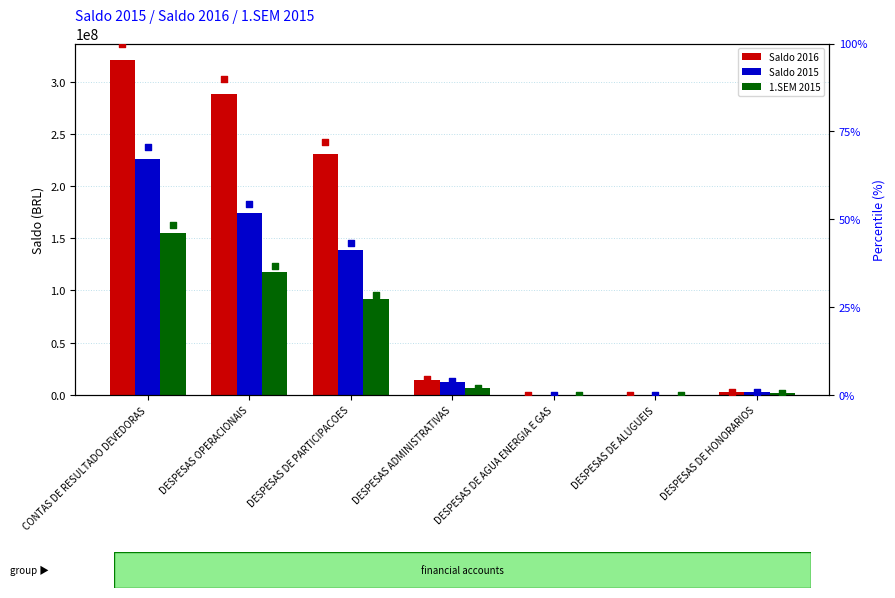

What is the total value across all series at DESPESAS DE AGUA ENERGIA E GAS?

59611.8